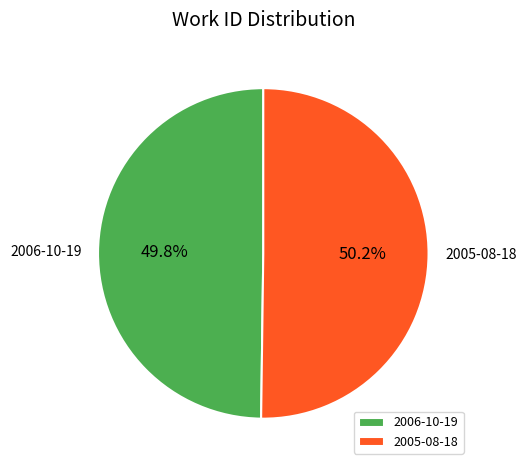

How much of the chart is everything except 2006-10-19?

50.2%